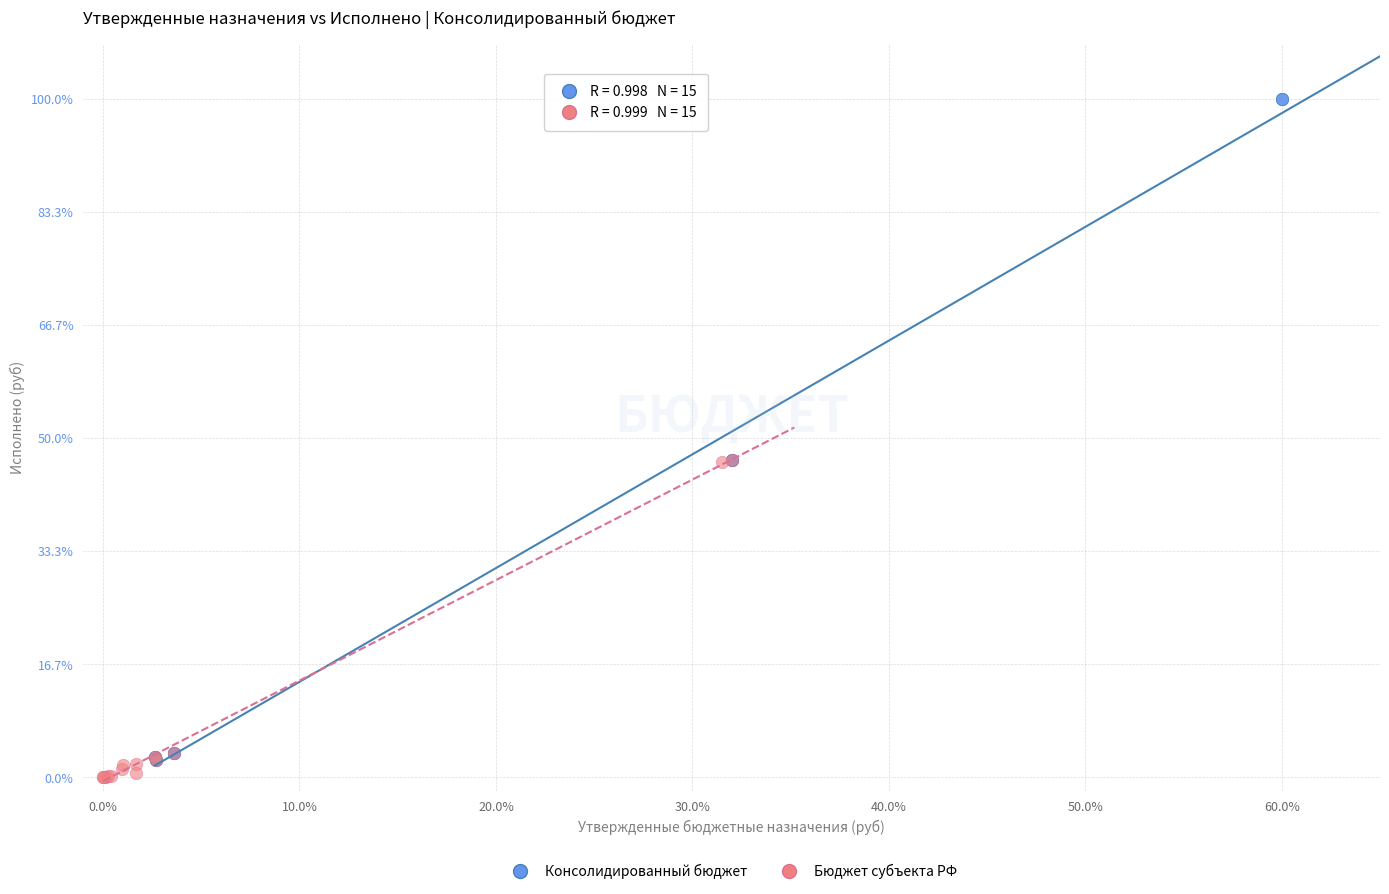

Which series contains the highest Y value?

Консолидированный бюджет